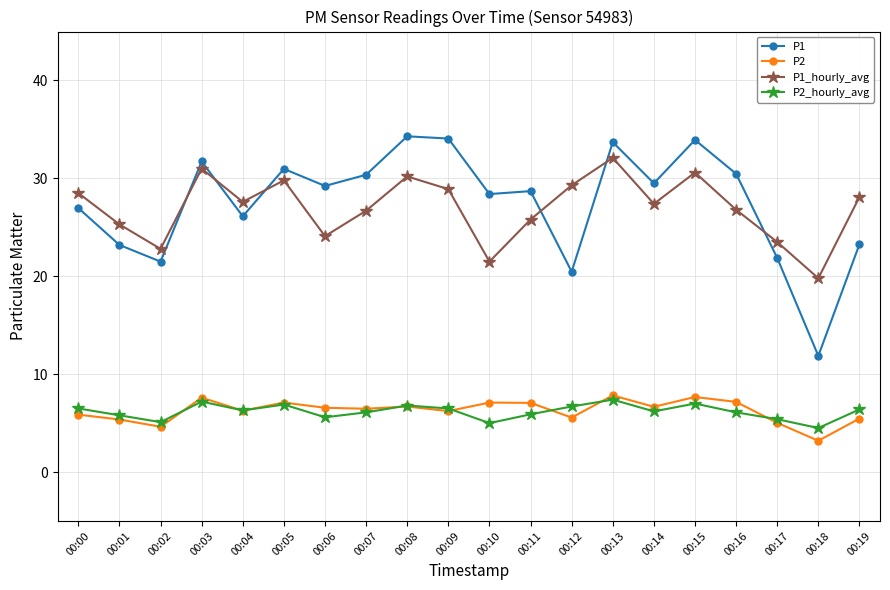

How many distinct data groups are displayed?

4